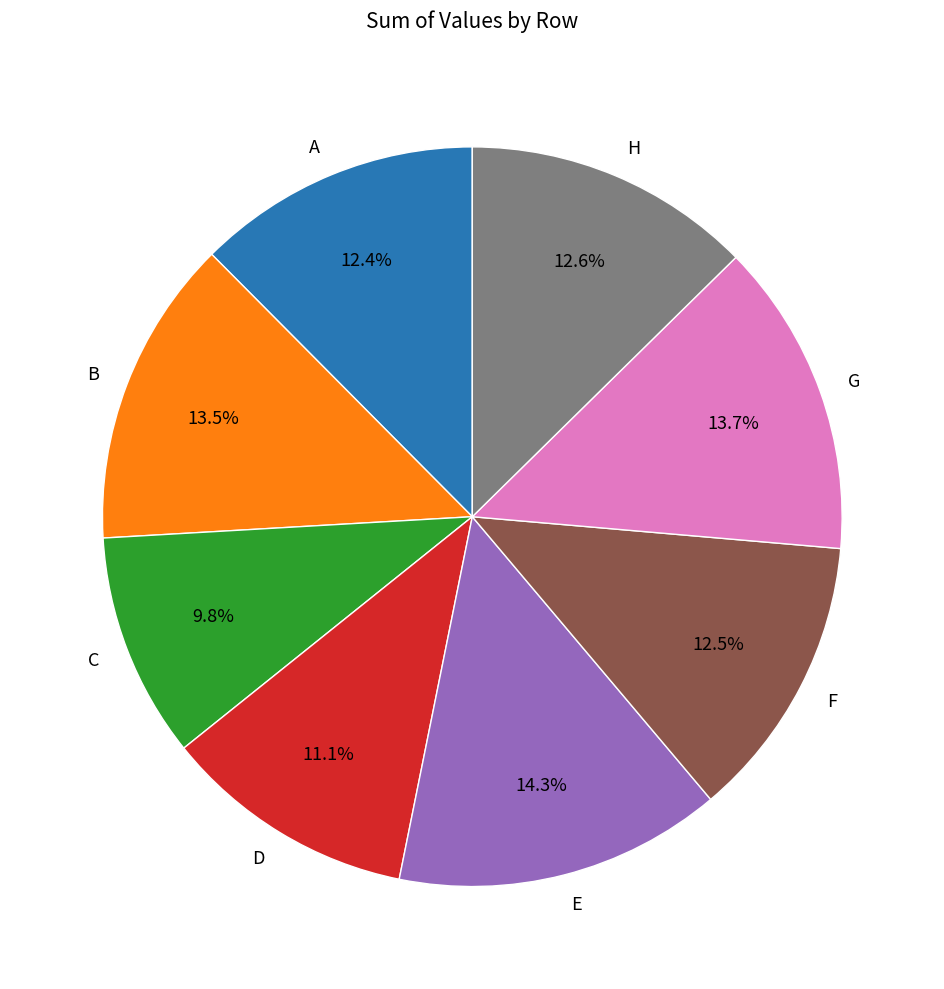

Between G and F, which is larger?

G